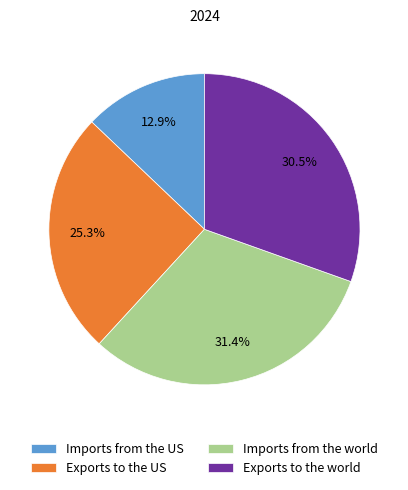

To the nearest percent, what is the average slice percentage?

25%